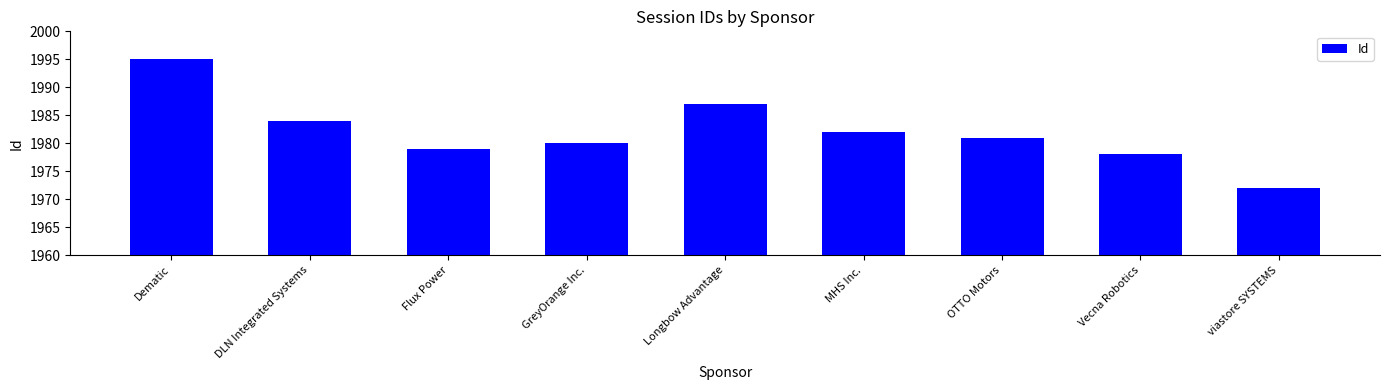

What position from the left is Dematic?

1